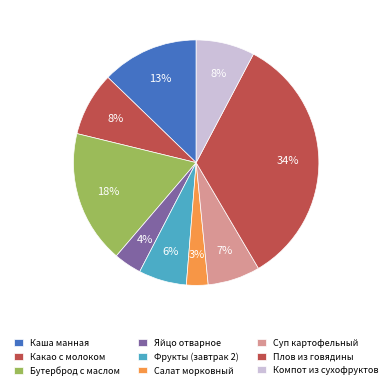

How many segments does this pie chart have?

9